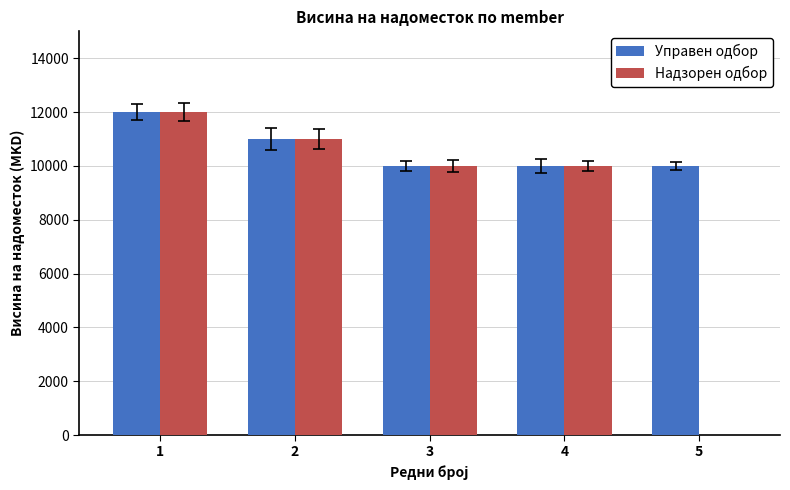

What is the difference between the Управен одбор values at 2 and 5?

1000